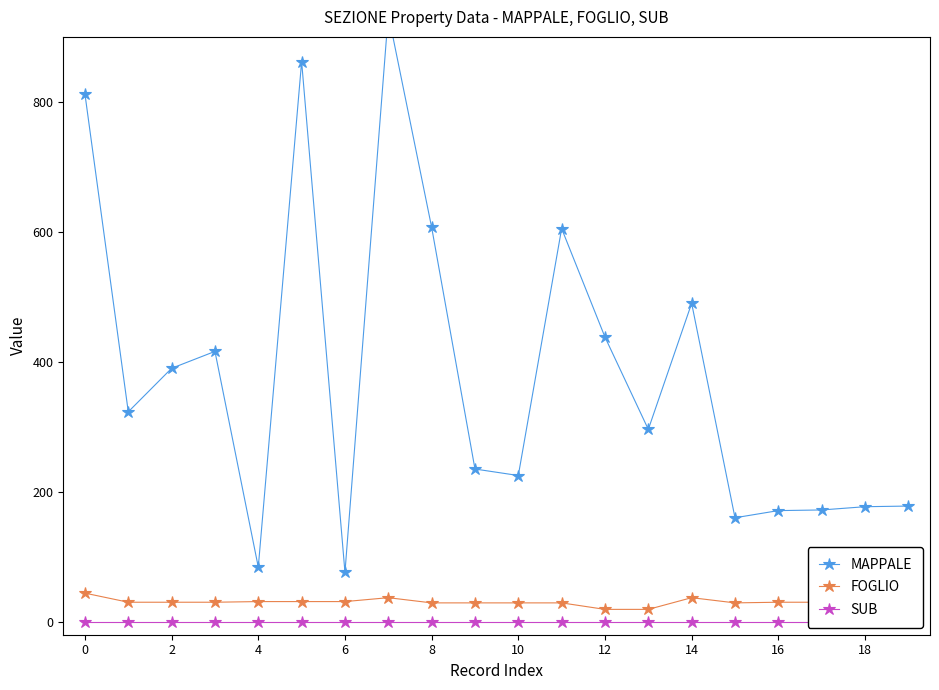

Is it true that MAPPALE equals 160 at 15?

True